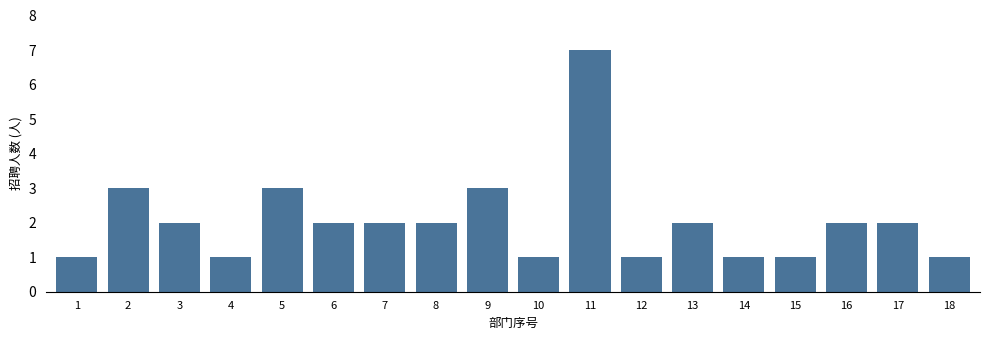

Reading left to right, extract all data points from this chart.

1=1	2=3	3=2	4=1	5=3	6=2	7=2	8=2	9=3	10=1	11=7	12=1	13=2	14=1	15=1	16=2	17=2	18=1